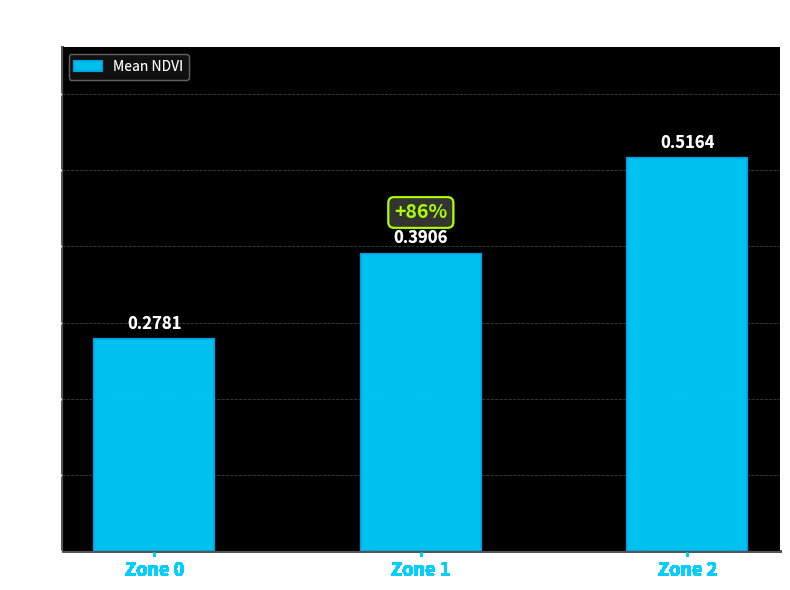

Is it true that the value at Zone 0 is 0.1?

False